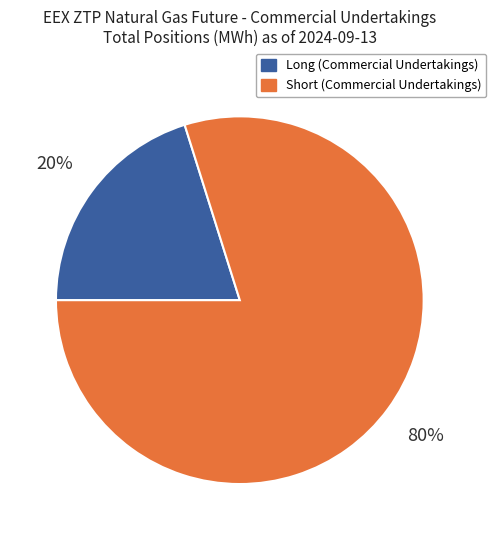

To the nearest percent, what is the difference between the Long (Commercial Undertakings) and Short (Commercial Undertakings) slice percentages?

60%